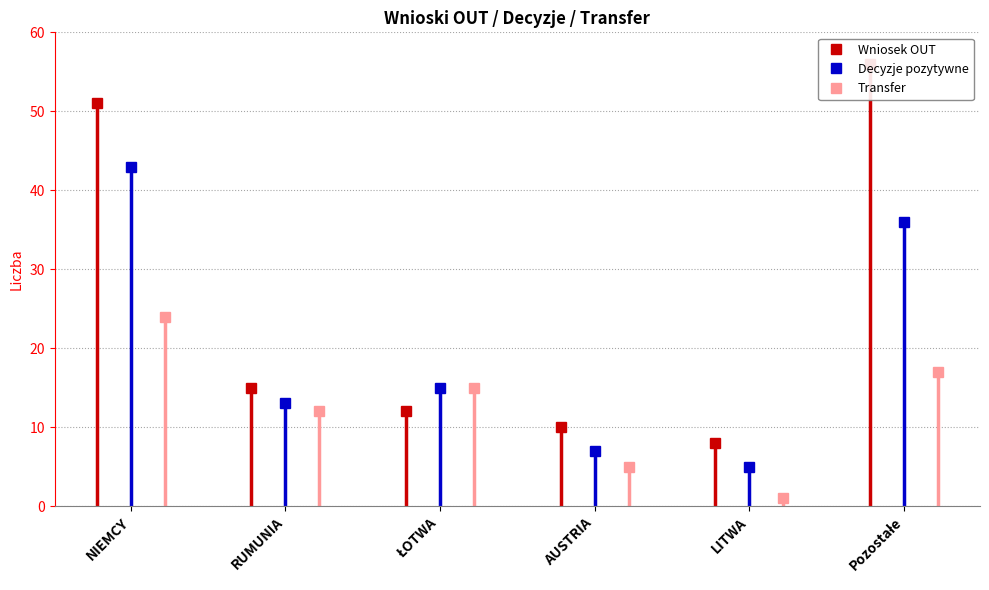

How many interior local peaks does the Transfer series have?

1